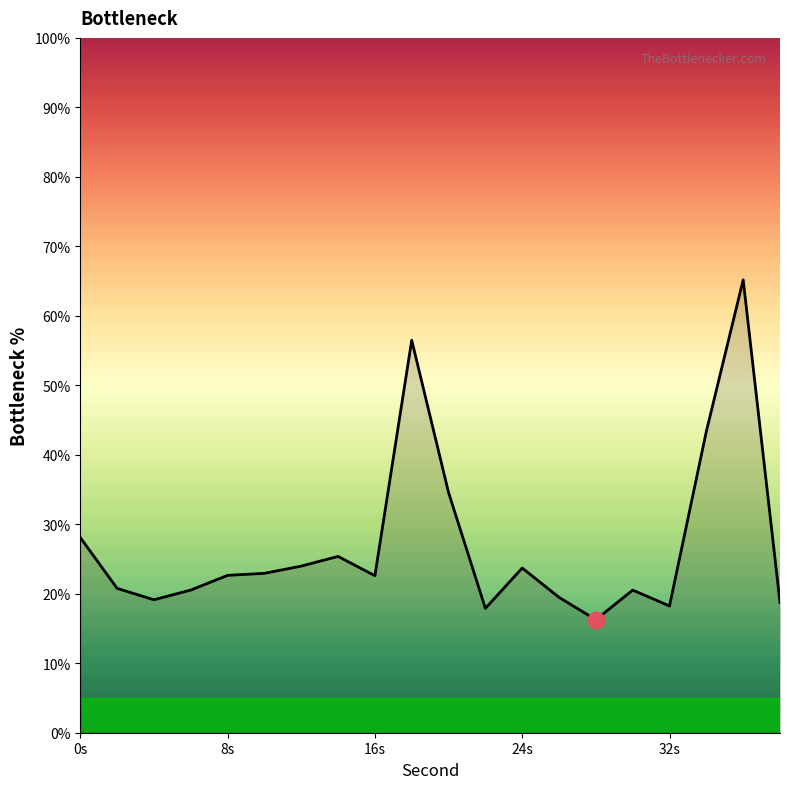

What is the difference between the maximum and minimum values?

48.9